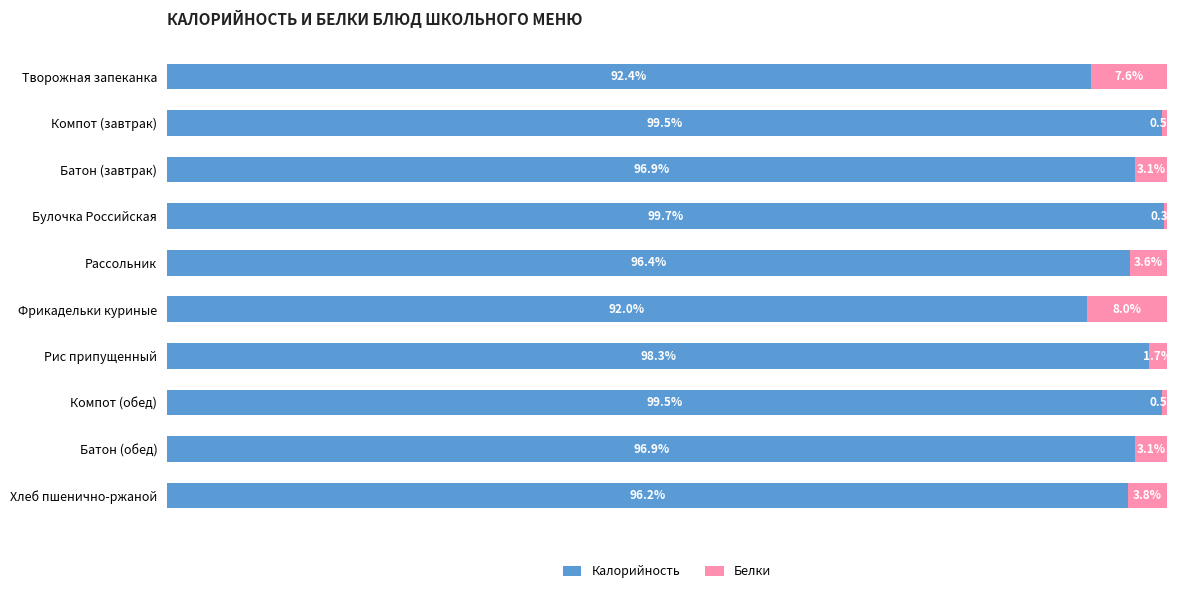

At which label is Калорийность closest to 95?

Хлеб пшенично-ржаной